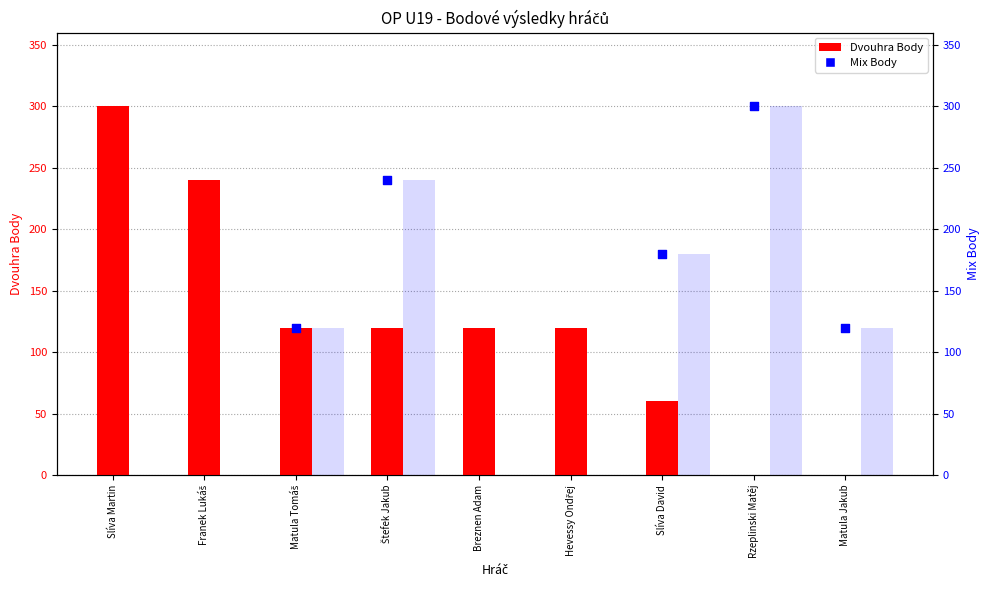

At which category is the sum across all series the highest?

Štefek Jakub